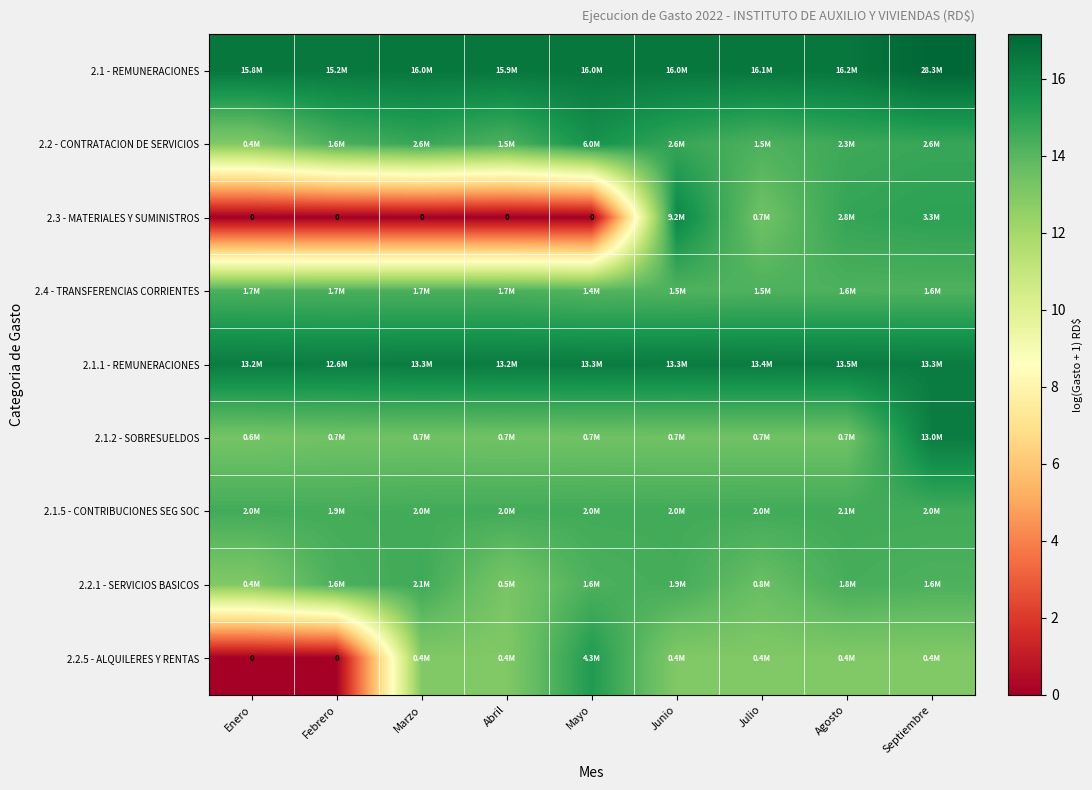

Which series has the largest total across all categories?

2.1 - REMUNERACIONES